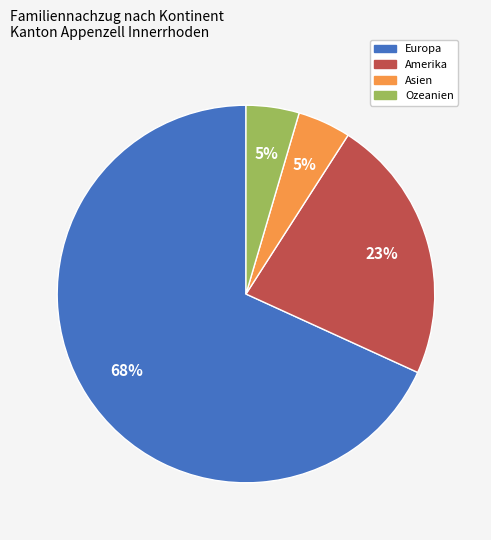

Does any single category account for the majority?

Yes